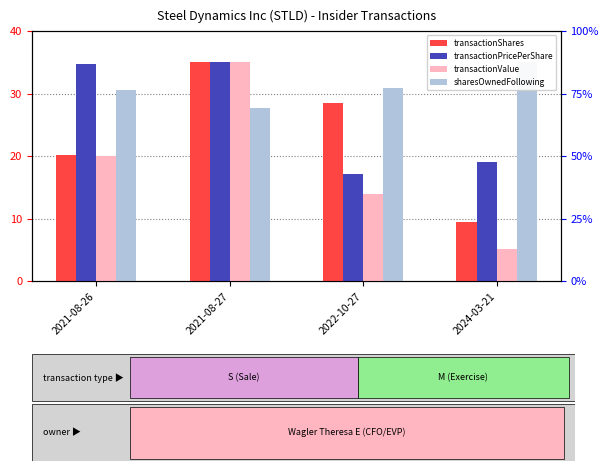

What position from the left is 2022-10-27?

3